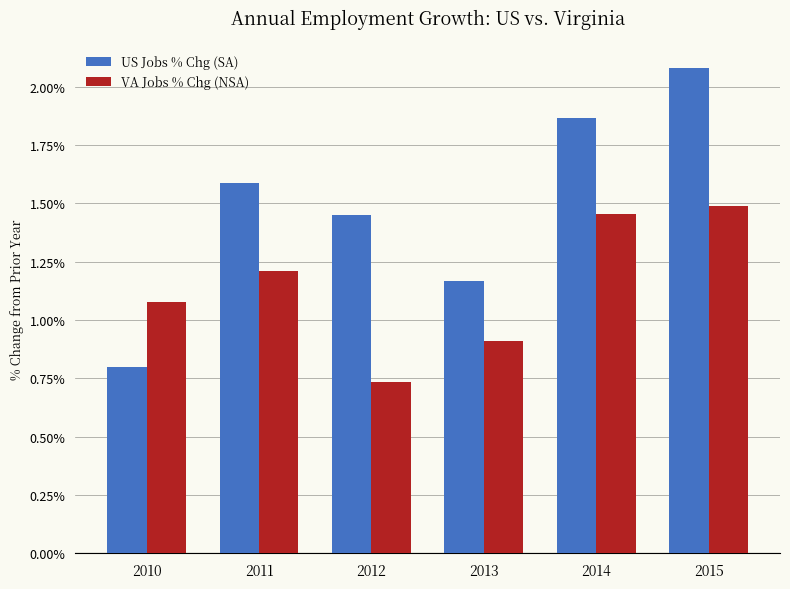

Which series has the largest total across all categories?

US Jobs % Chg (SA)